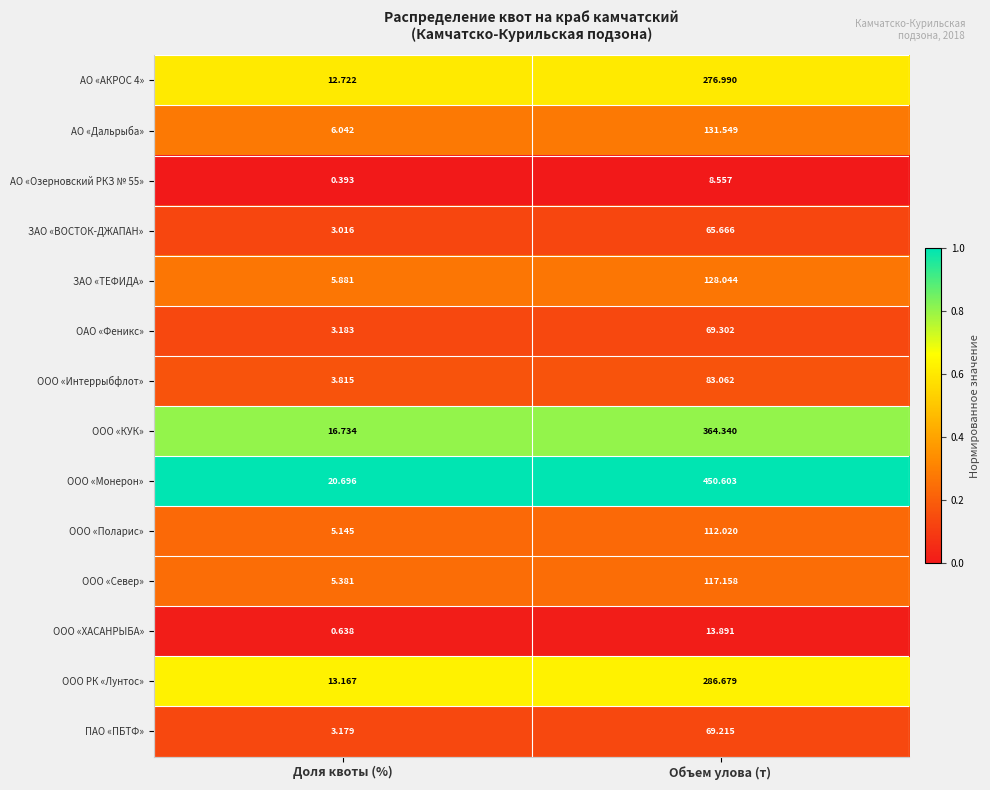

Is the value of ООО «Поларис» at Объем улова (т) greater than the value of АО «АКРОС 4» at Доля квоты (%)?

Yes